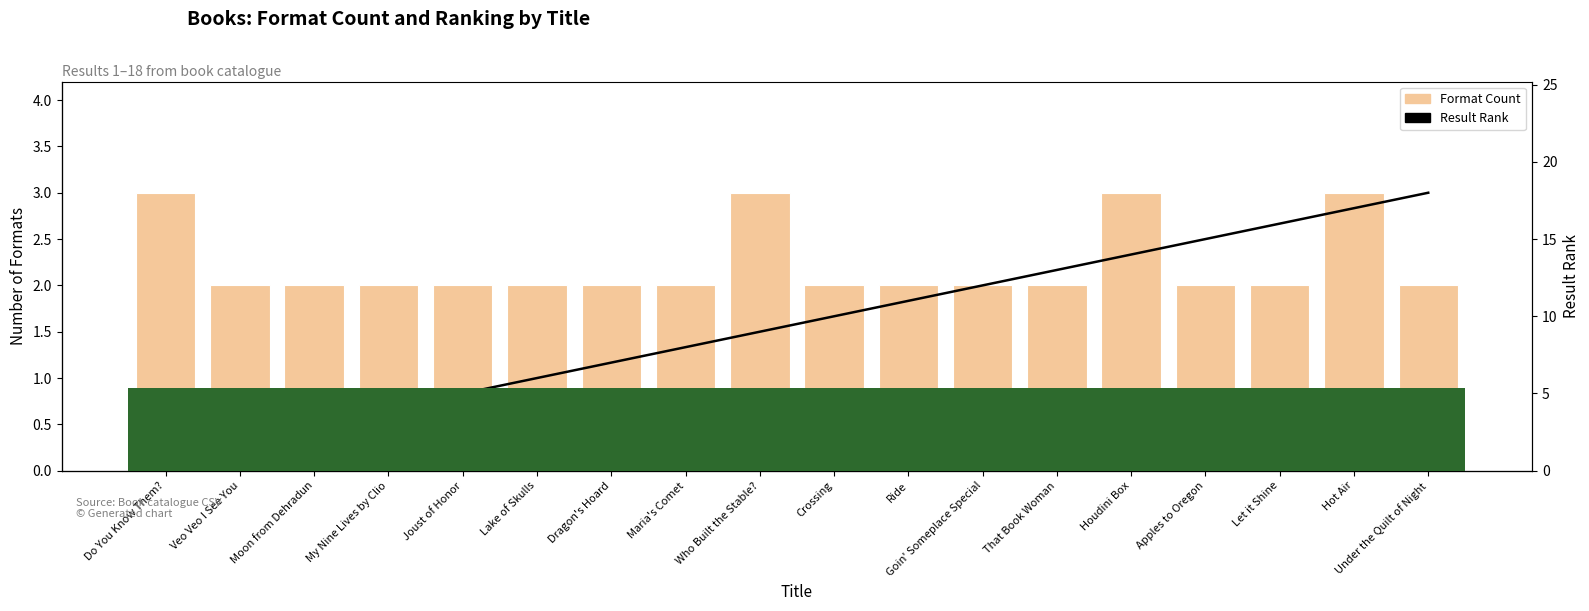

What is the label of the 8th bar from the right?

Ride